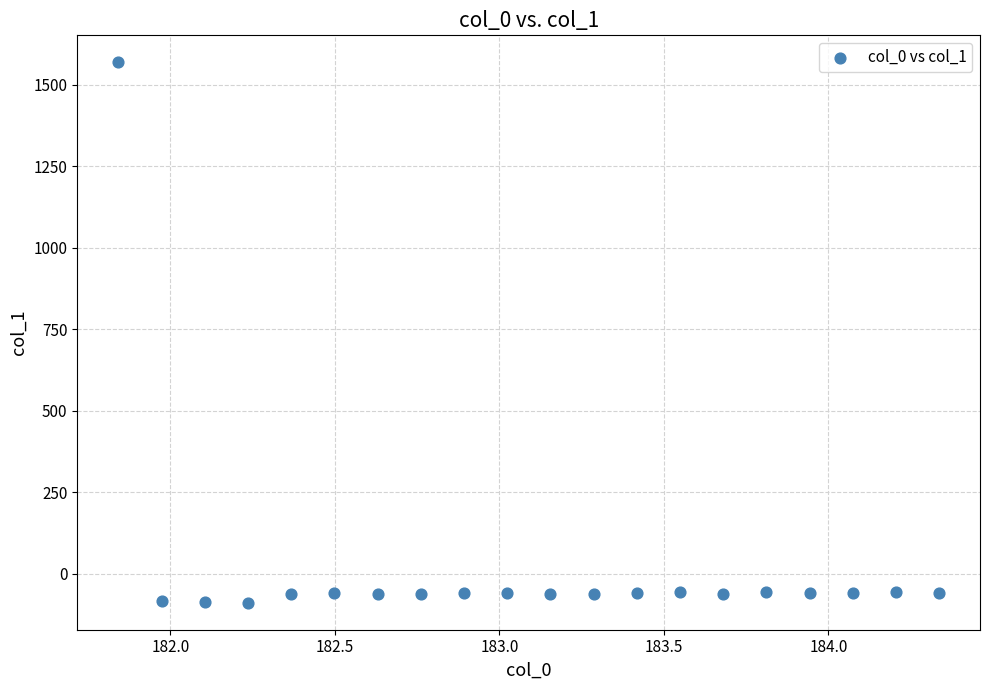

What is the range of X values (max minus min)?

2.5